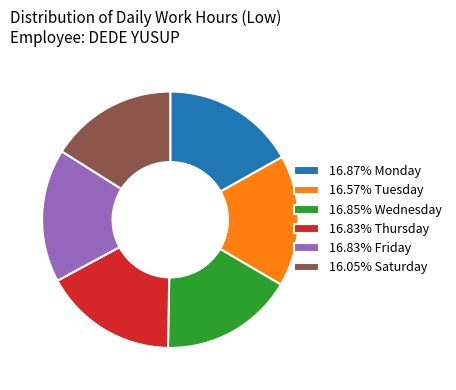

Does 16.85% Wednesday represent more than half of the total?

No